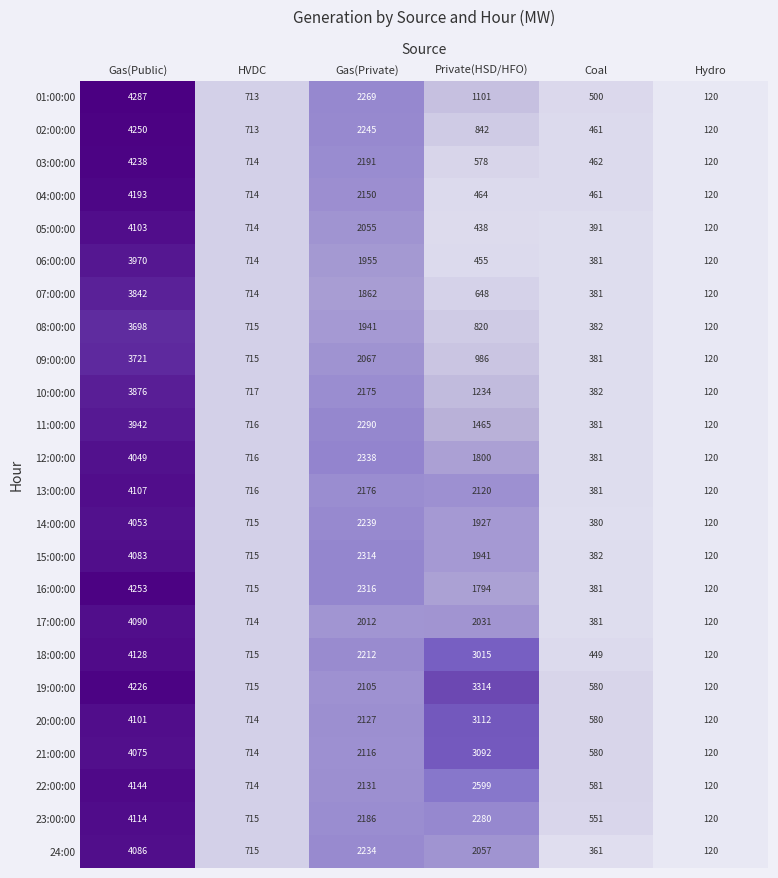

Between HVDC and Coal, which series saw the biggest shift?

24:00